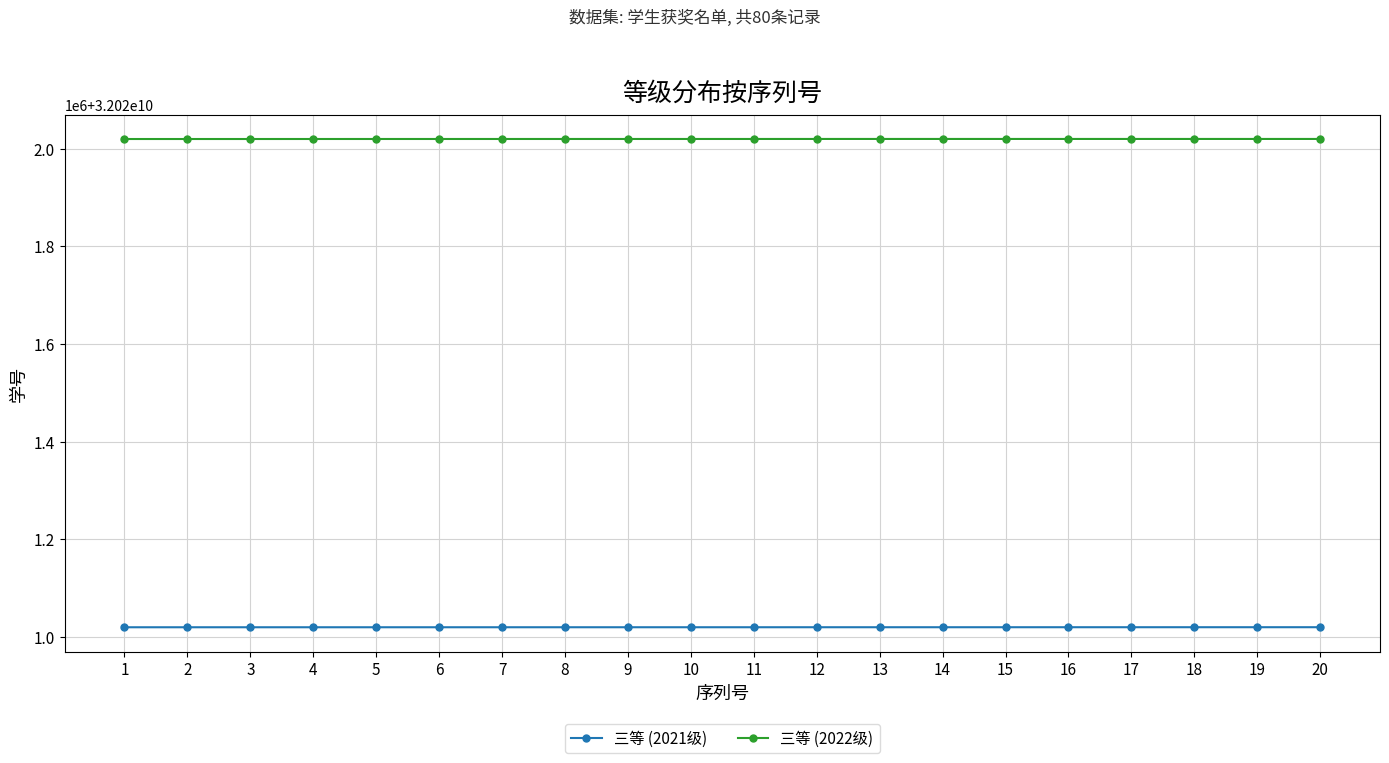

Which category has the lowest value across all series?

1